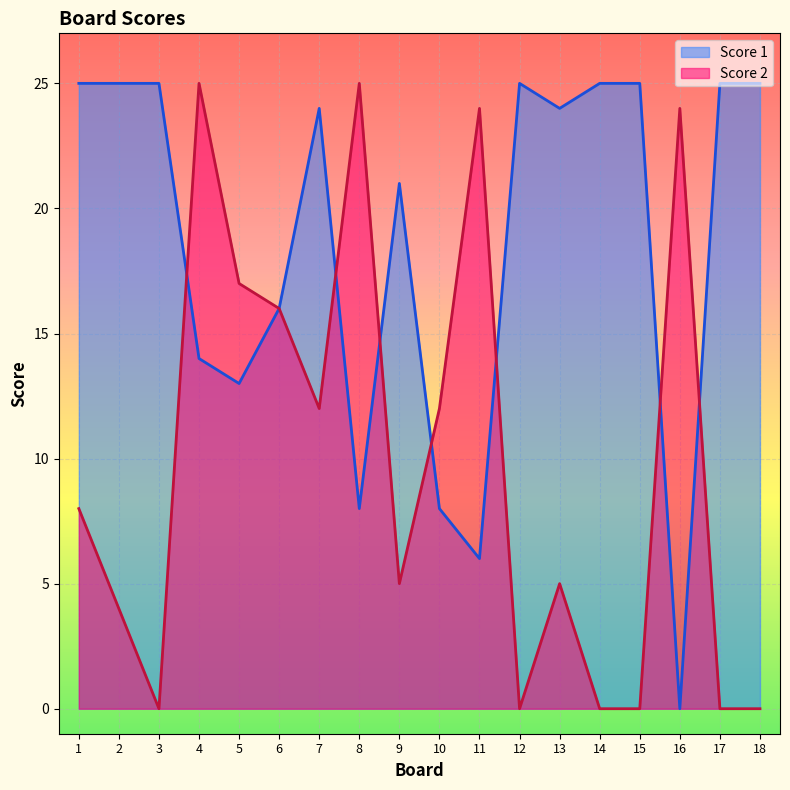

Where do Score 1 and Score 2 first cross each other?

3 and 4